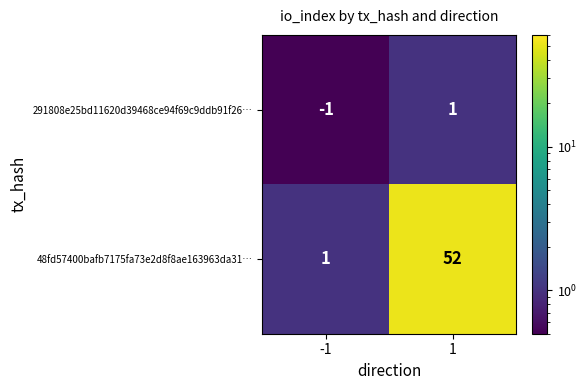

What is the sum of the 48fd57400bafb7175fa73e2d8f8ae163963da31… values at 1 and -1?

53